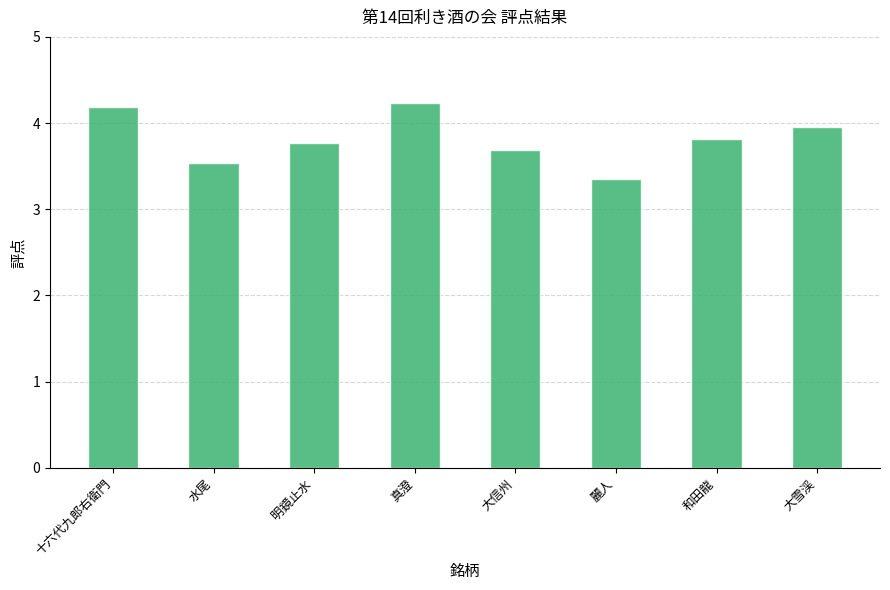

Reading left to right, transcribe all the data shown in this chart.

4.2	3.5	3.8	4.2	3.7	3.4	3.8	4.0